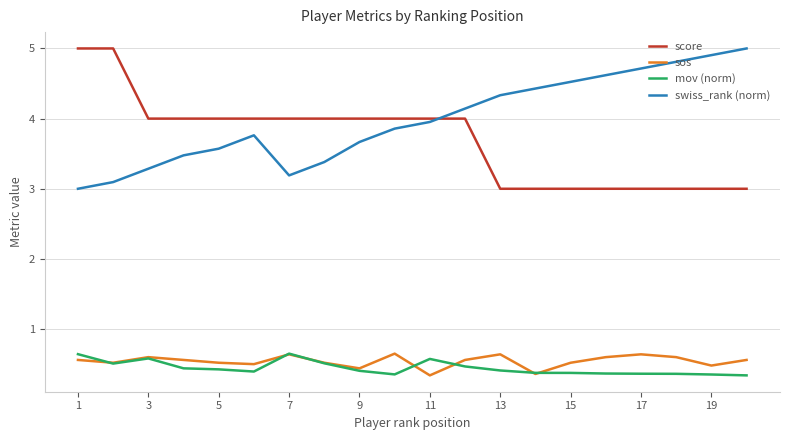

What is the maximum value shown in the chart?

5.0